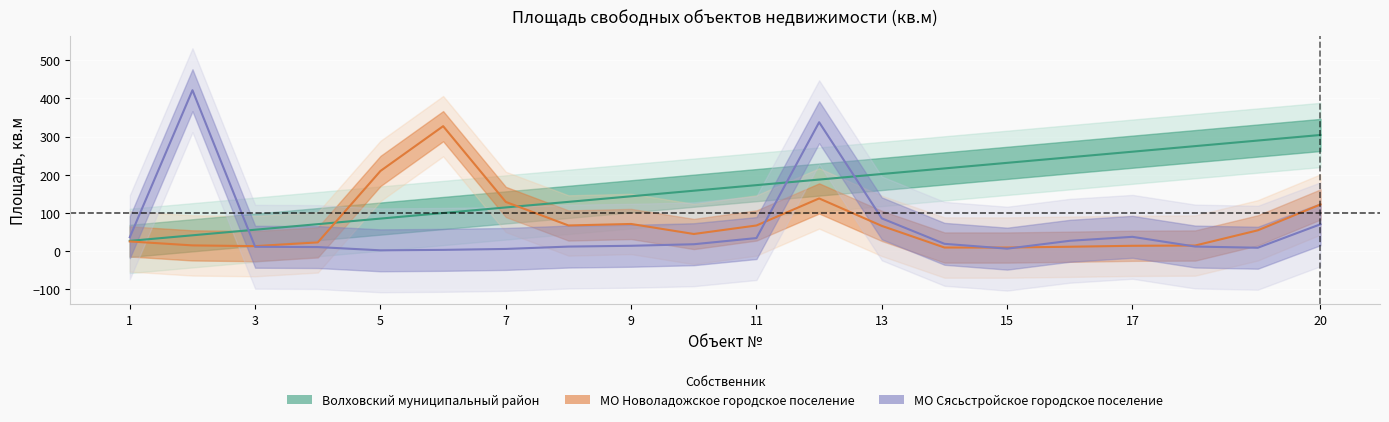

What are all the series names shown in the legend?

Волховский муниципальный район, МО Новоладожское городское поселение, МО Сясьстройское городское поселение